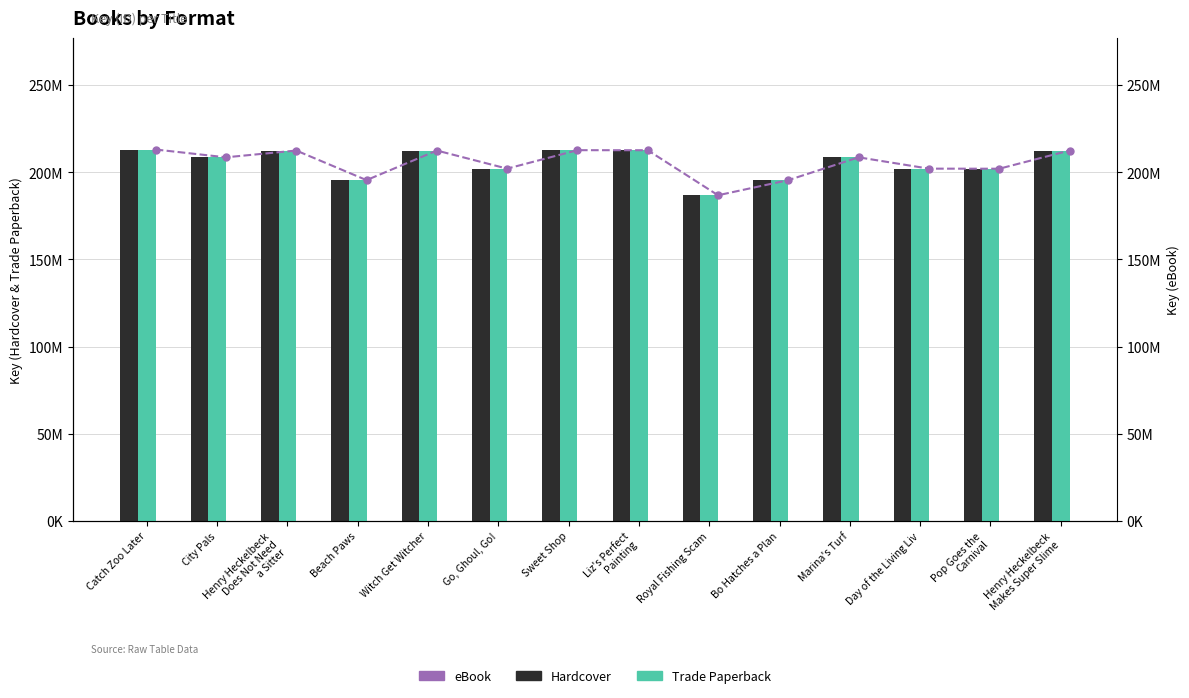

What is the approximate value of Trade Paperback at Pop Goes the
Carnival?

202034259